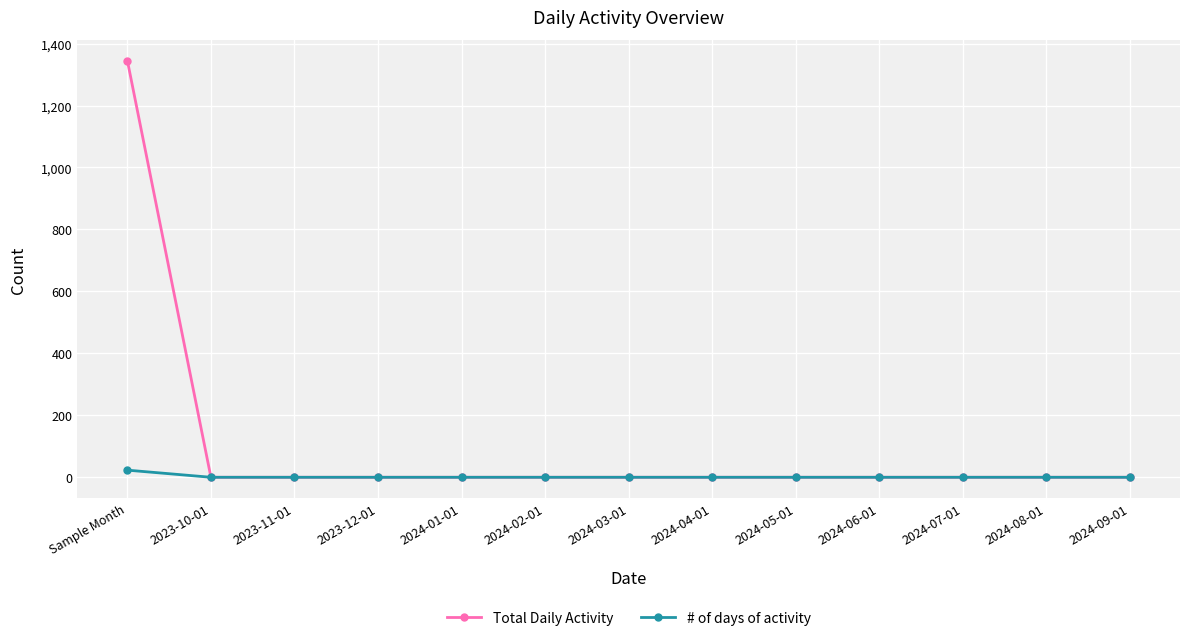

How many categories are shown in the chart?

13